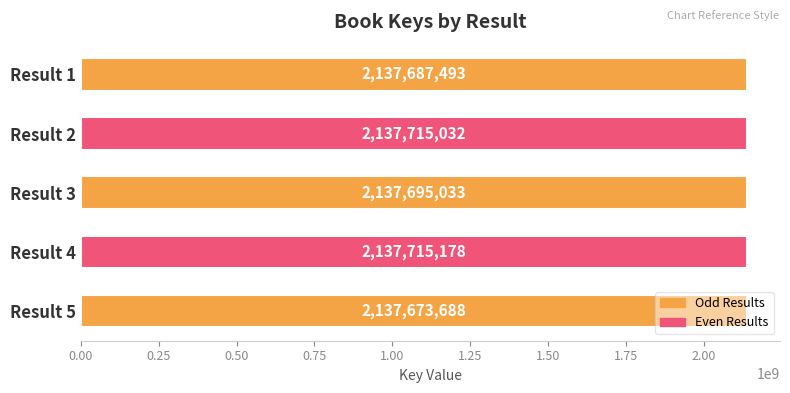

What is the average value?

2137697285